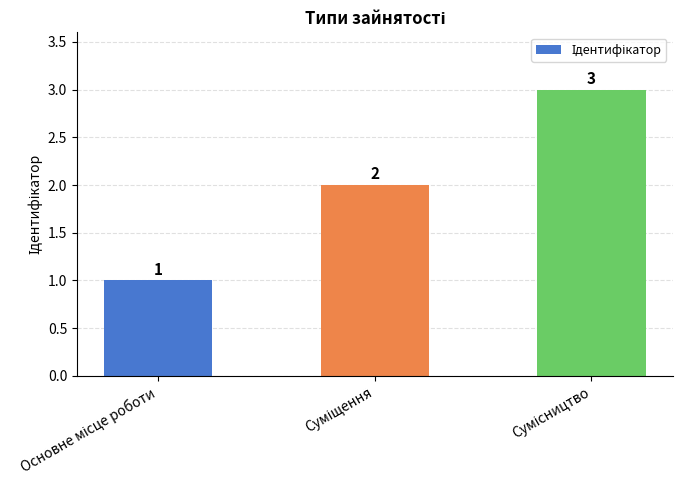

What is the value of the 2nd bar from the left?

2